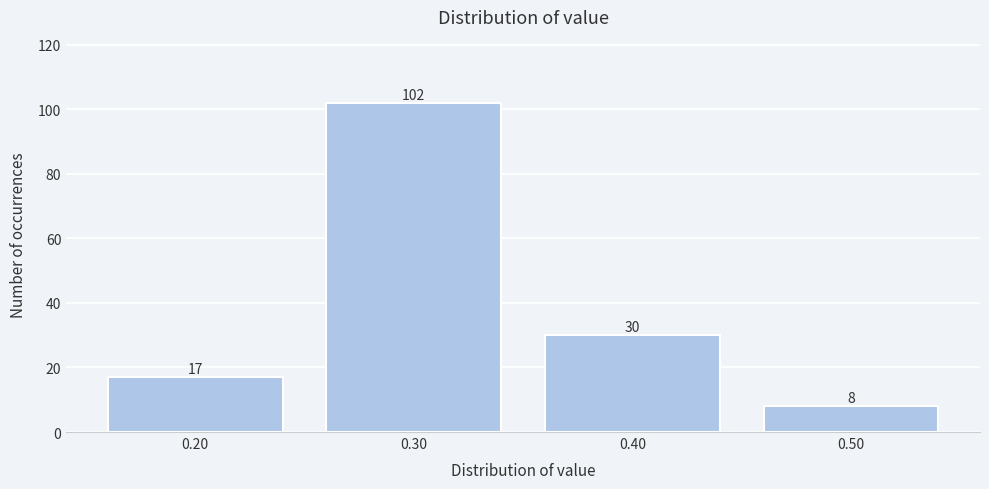

How tall is the bar that spans 0.25 to 0.35 on the x-axis?

102